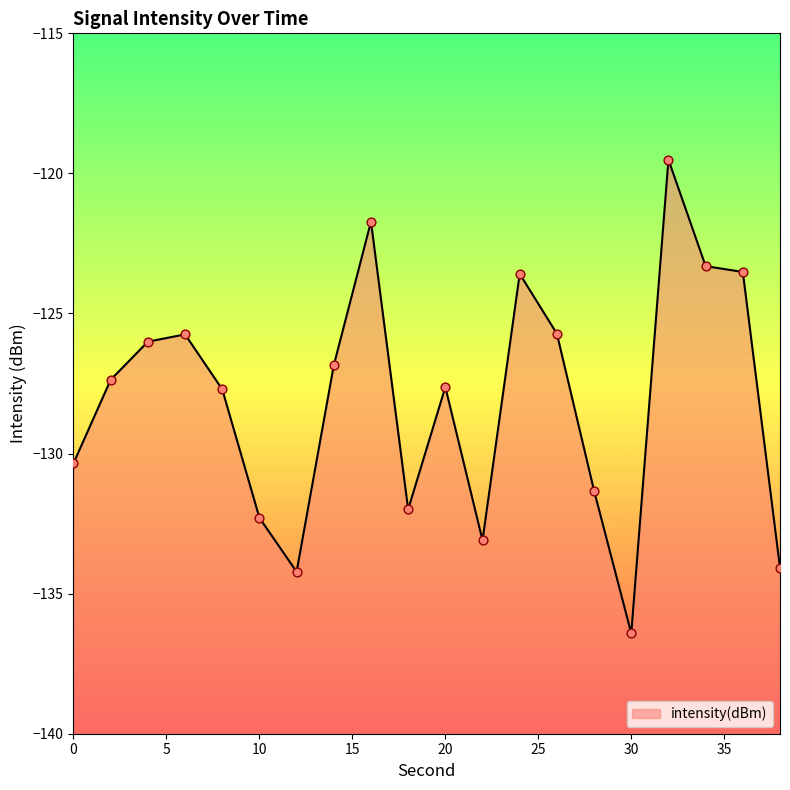

Which has a higher value, 28 or 36?

36